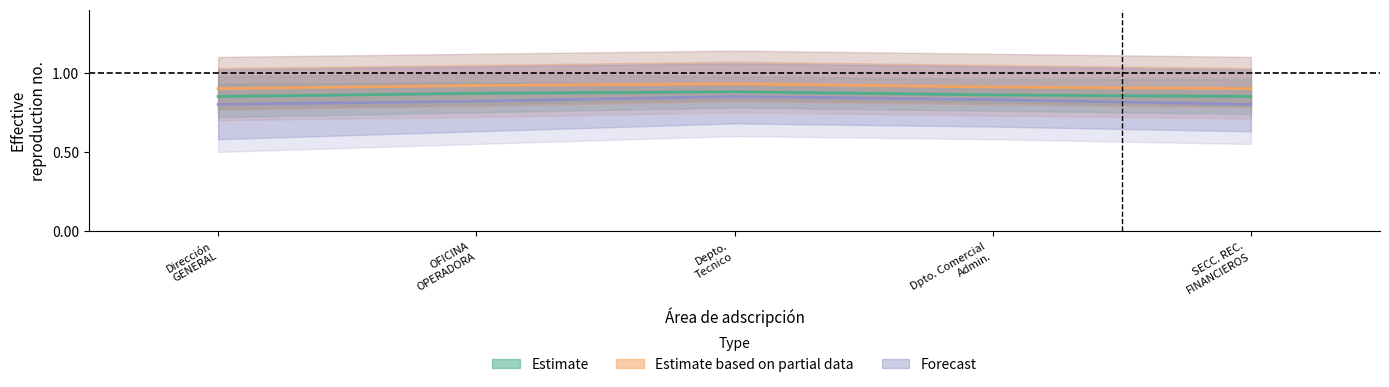

Does the chart have visible grid lines?

No